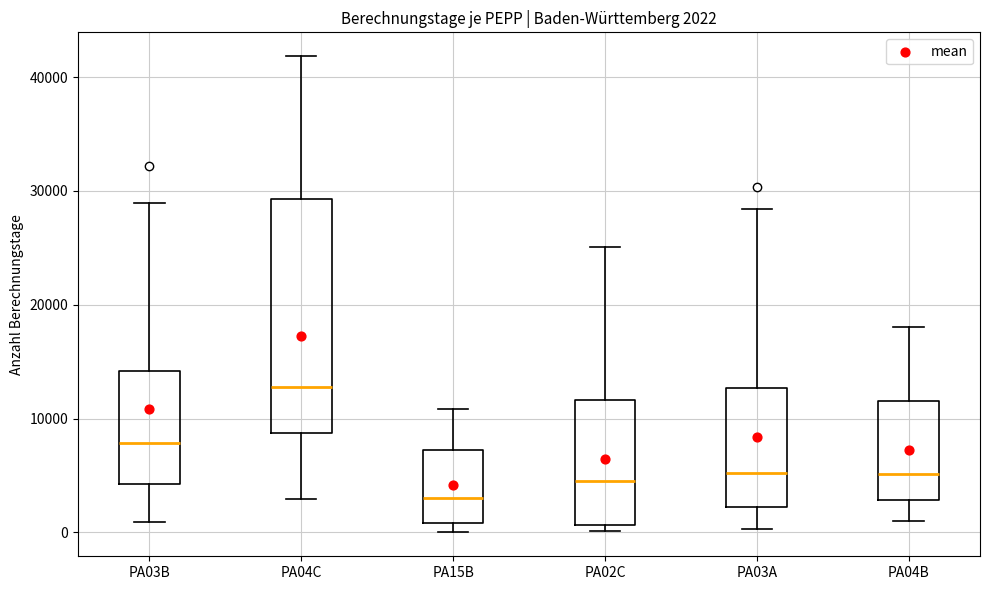

Which box is the tallest, from its lower edge to its upper edge?

PA04C